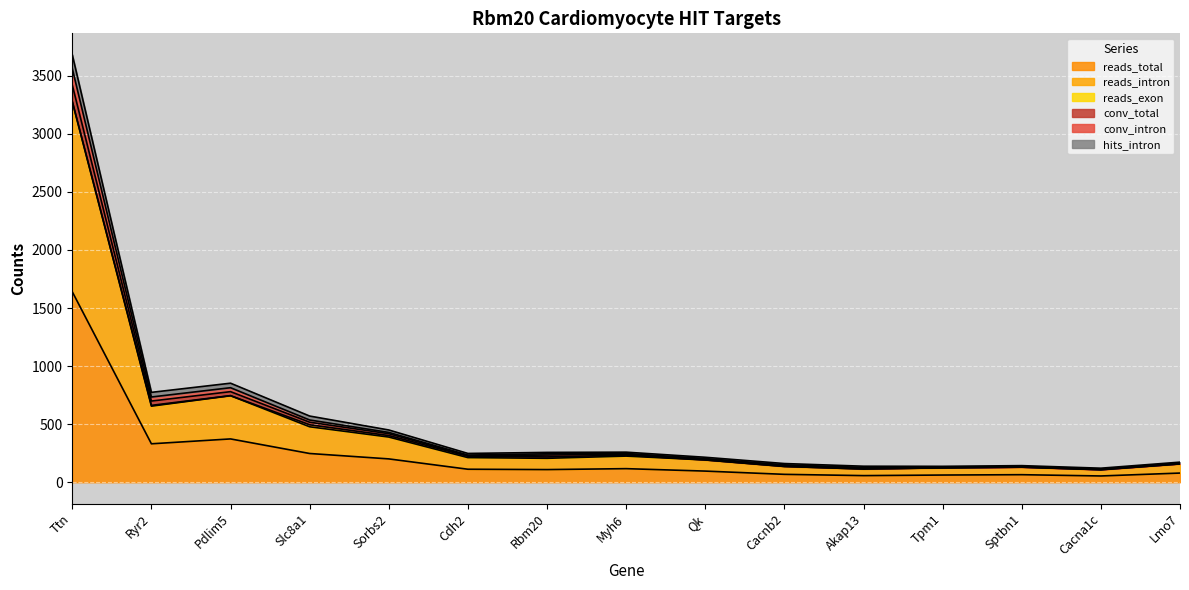

At which label does reads_total first exceed 109?

Ttn